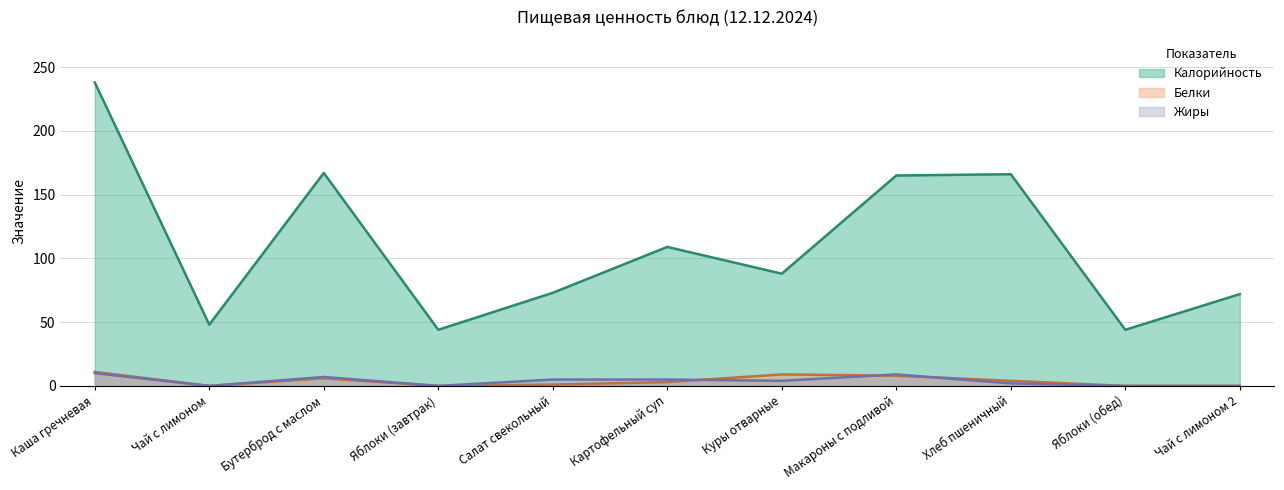

The value of Жиры (линия) at Каша гречневая is 13. True or false?

False